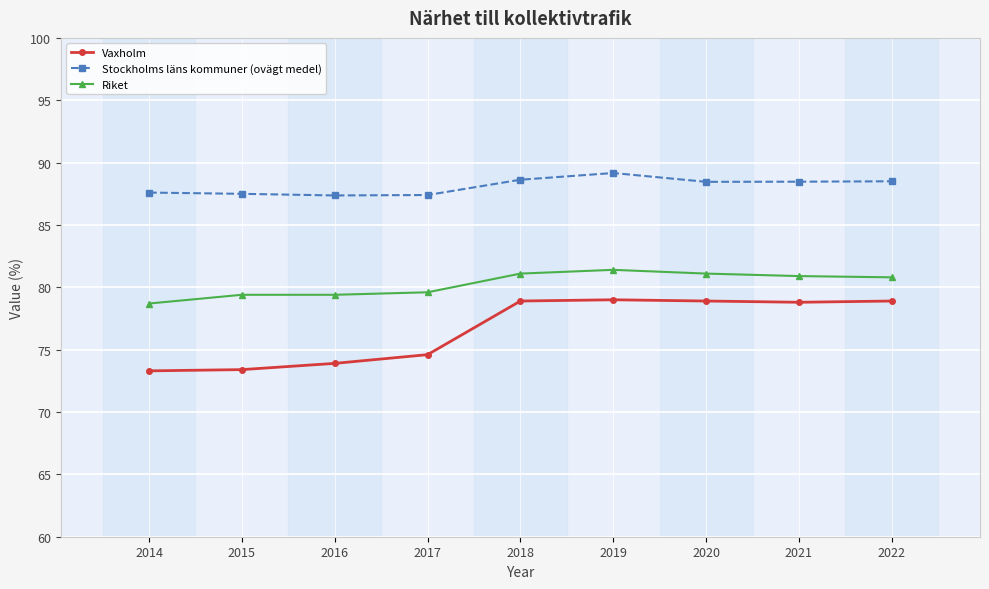

What is the greatest value displayed?

89.2